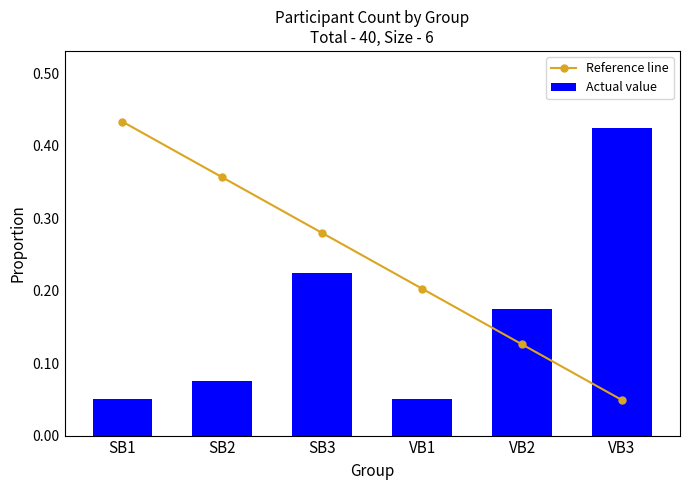

At VB1, list the series in order from smallest to largest.

Actual value, Reference line